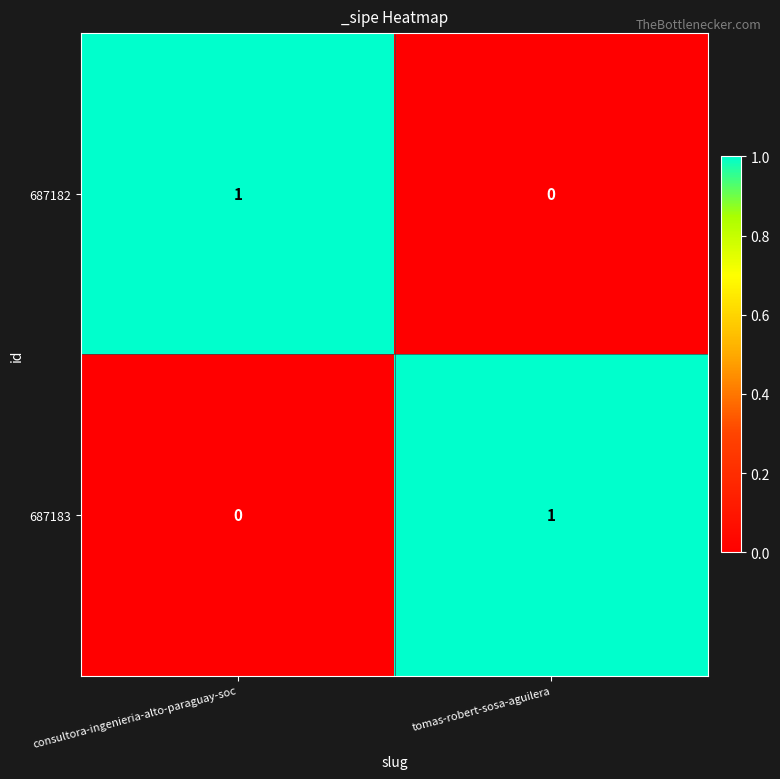

How many data points does each series have?

2